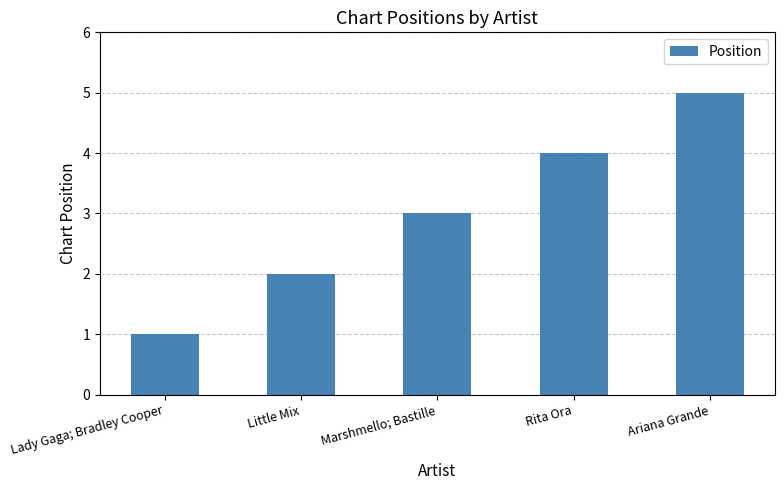

Count the number of data series in this chart.

1